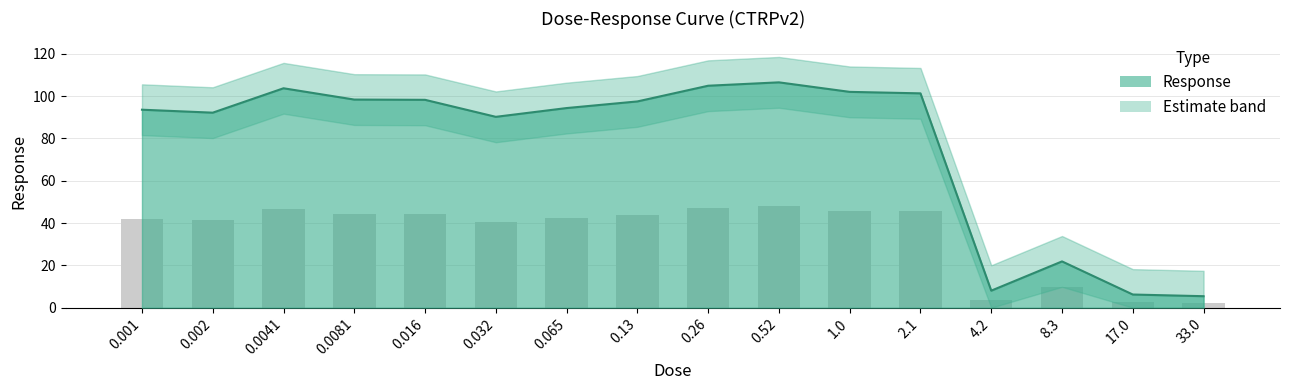

What position from the right is 0.016?

12